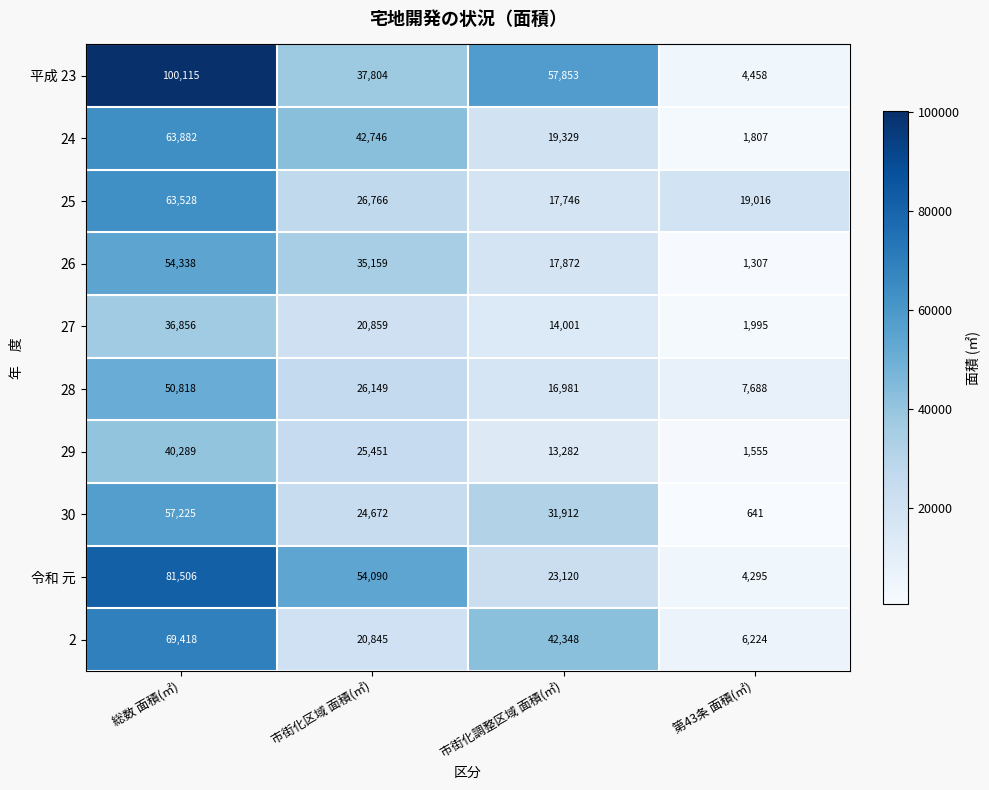

At 市街化調整区域 面積(㎡), list the series in order from smallest to largest.

29, 27, 28, 25, 26, 24, 令和 元, 30, 2, 平成 23